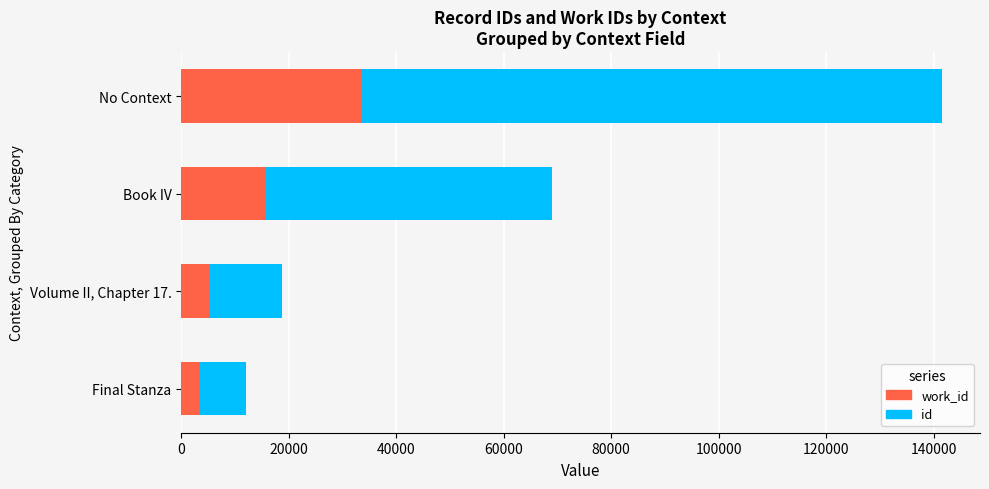

What is the total value across all series at Book IV?

69021